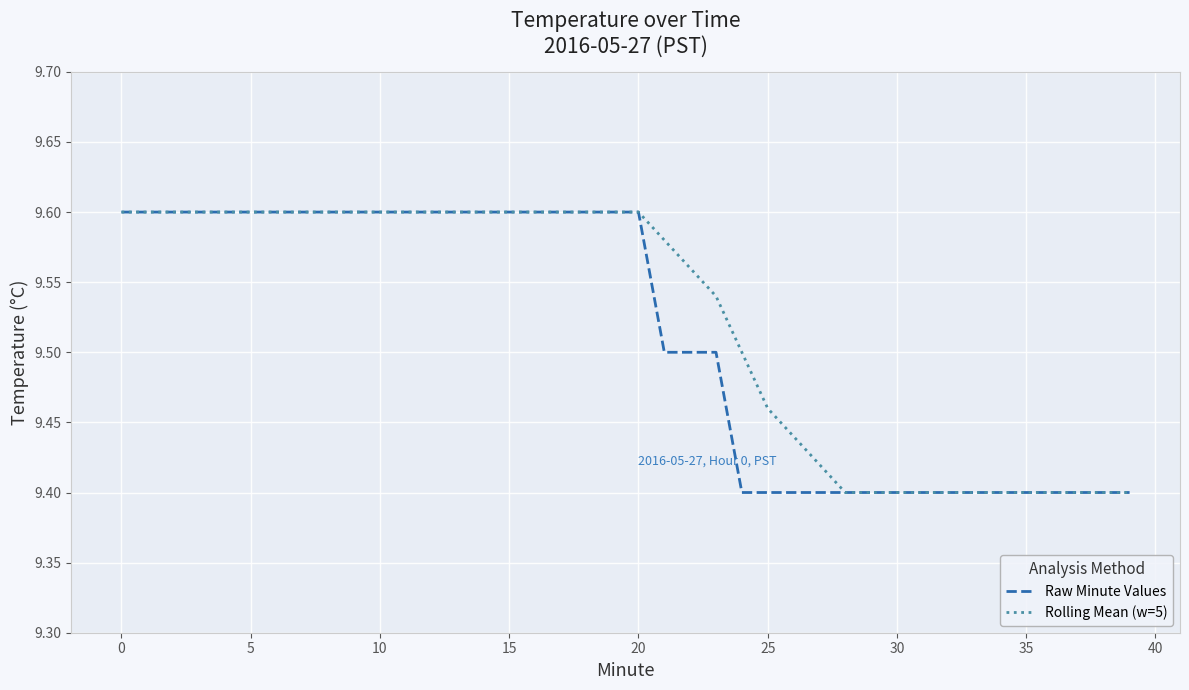

What is the greatest value displayed?

9.6